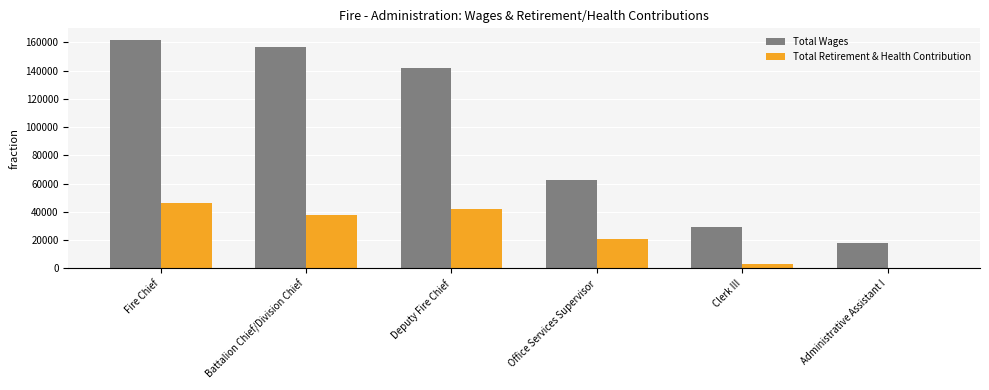

Are the bars grouped side by side (vs. stacked)?

Yes